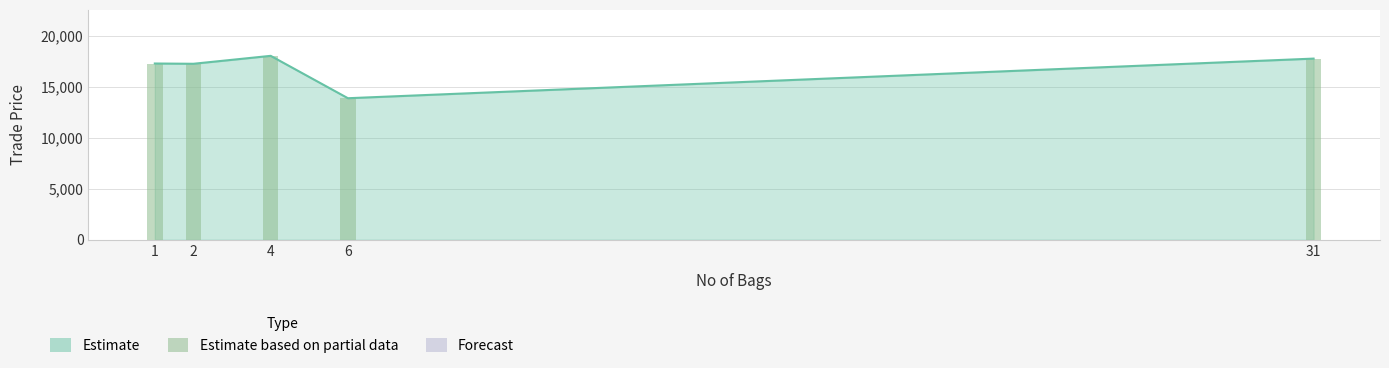

Reading right to left, what are all the values shown in this chart?

17789.0	13899.0	18059.5	17280.7	17307.0